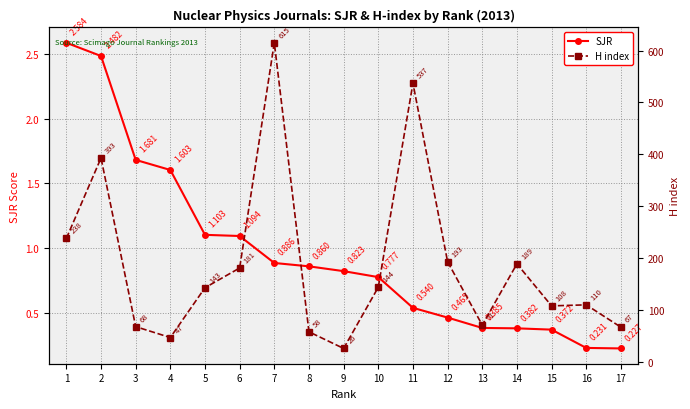

Reading left to right, what are all the values shown in this chart?

SJR: 1=2.6	2=2.5	3=1.7	4=1.6	5=1.1	6=1.1	7=0.9	8=0.9	9=0.8	10=0.8	11=0.5	12=0.5	13=0.4	14=0.4	15=0.4	16=0.2	17=0.2
H index: 1=238.0	2=393.0	3=68.0	4=47.0	5=143.0	6=181.0	7=615.0	8=58.0	9=26.0	10=144.0	11=537.0	12=193.0	13=71.0	14=189.0	15=108.0	16=110.0	17=67.0